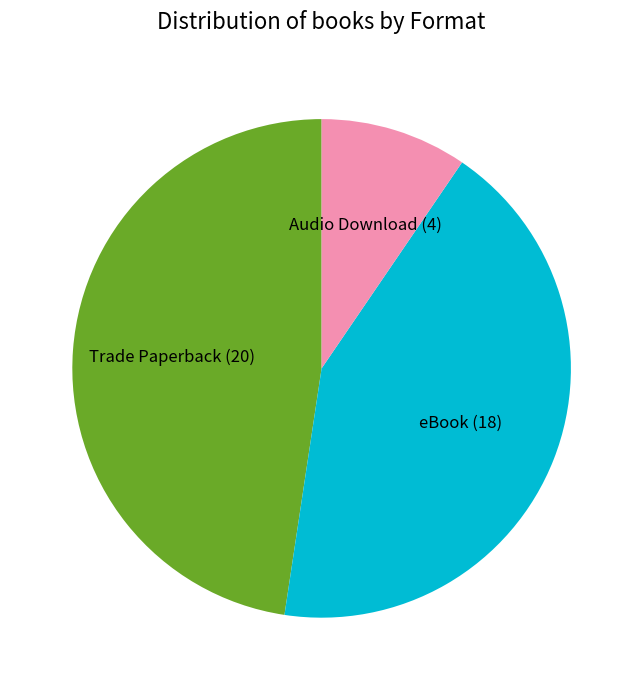

Which slice is the smallest?

Audio Download